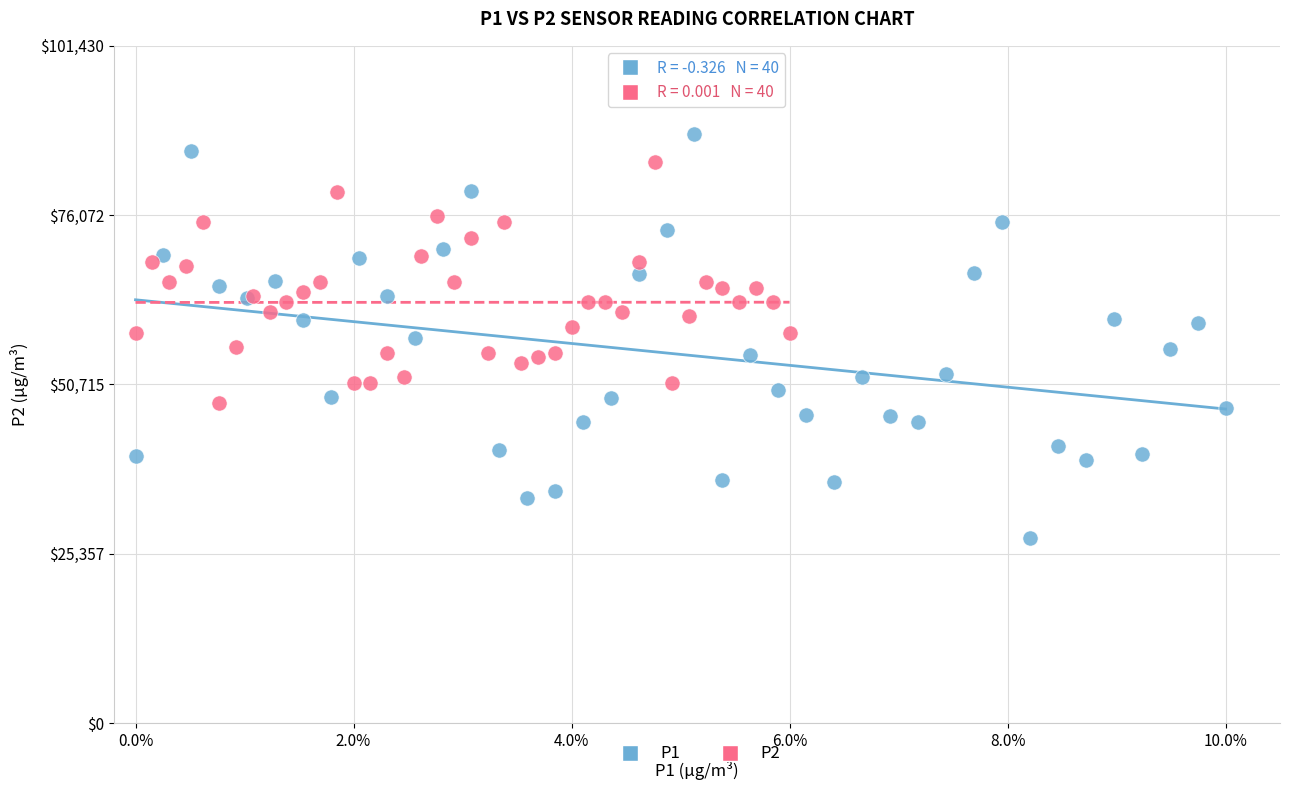

Which series reaches the minimum Y coordinate?

P1